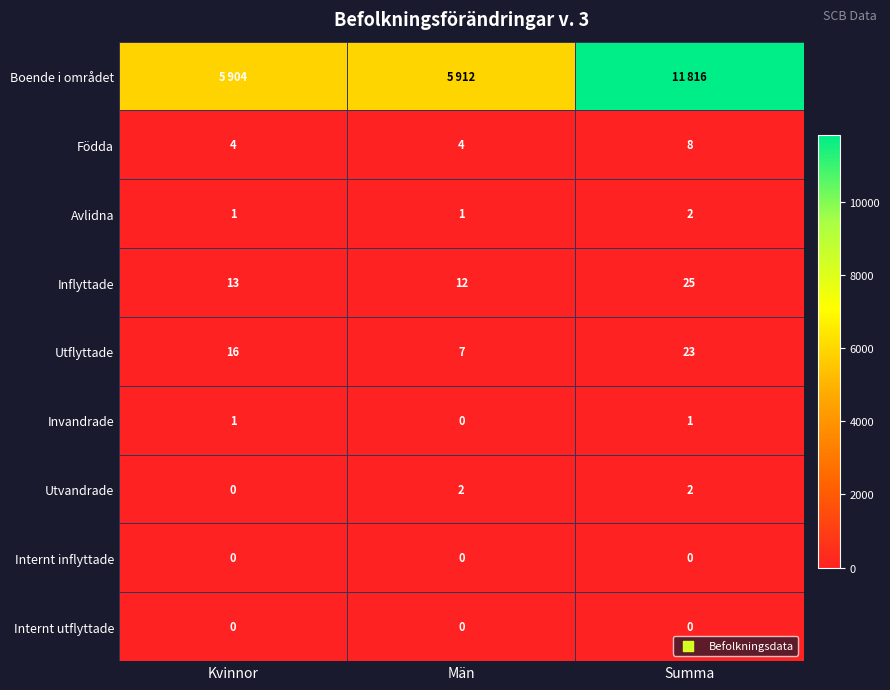

What is the average value of the Inflyttade series?

17